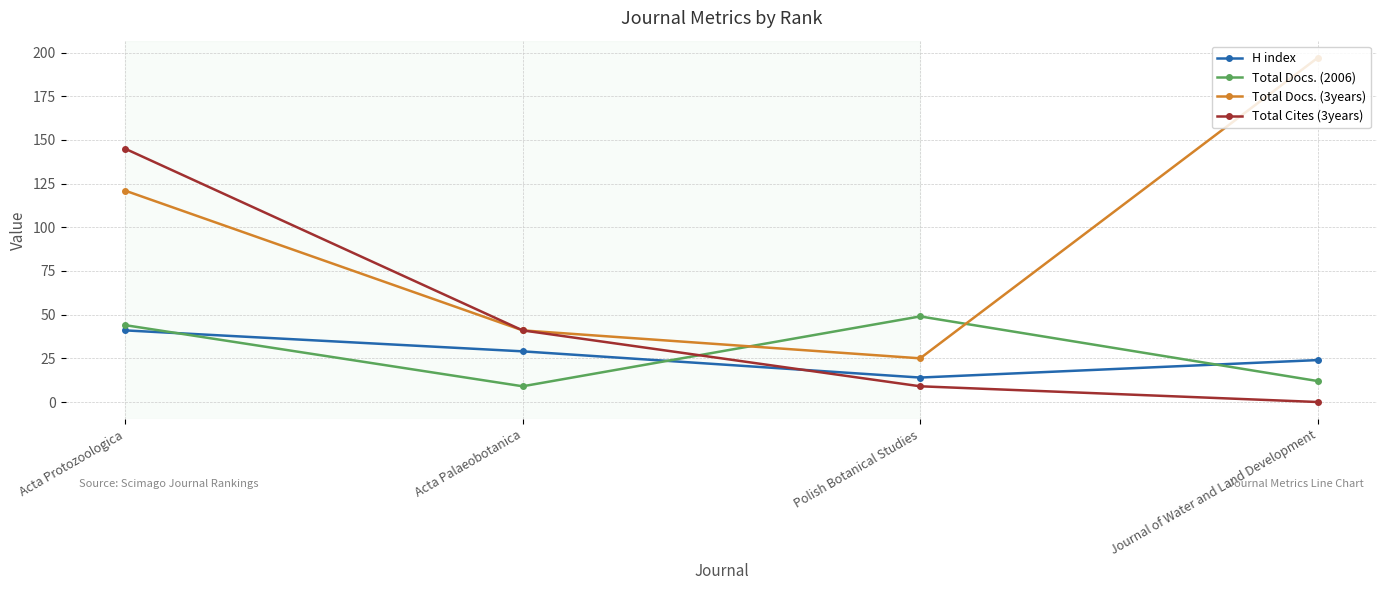

Count the number of data series in this chart.

4